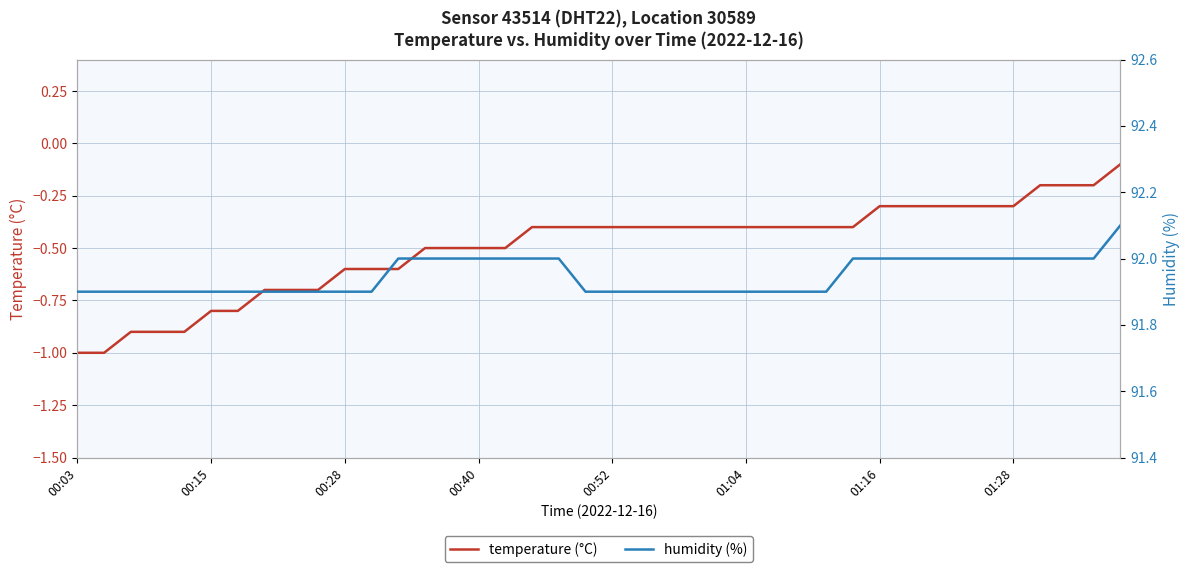

What is the approximate value of temperature (°C) at 29?

-0.4